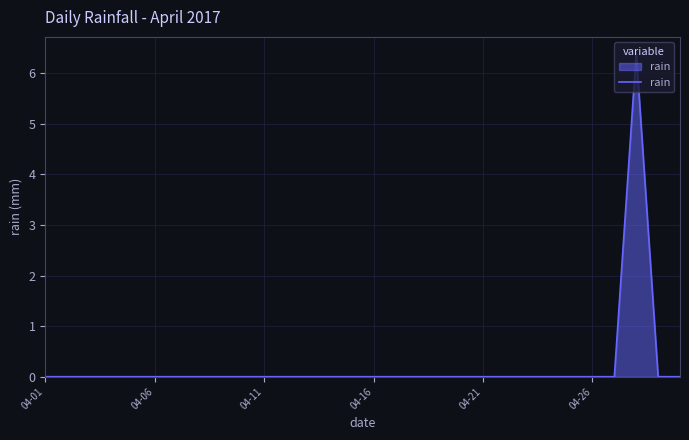

What is the maximum value shown in the chart?

6.4